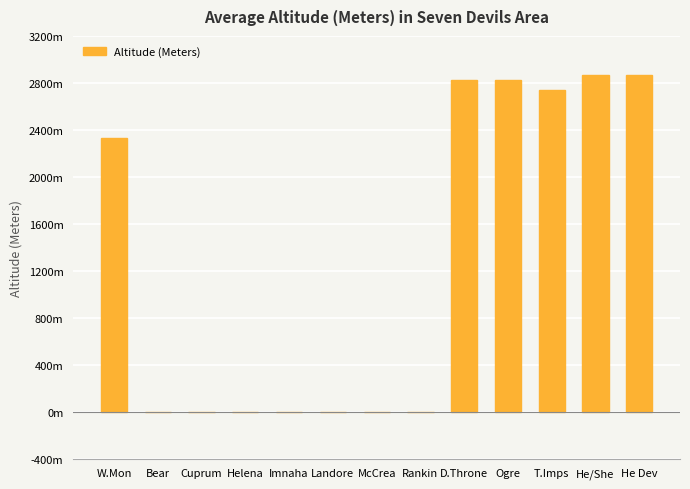

Reading left to right, what are all the values shown in this chart?

2335	0	0	0	0	0	0	0	2829	2821	2743	2865	2868